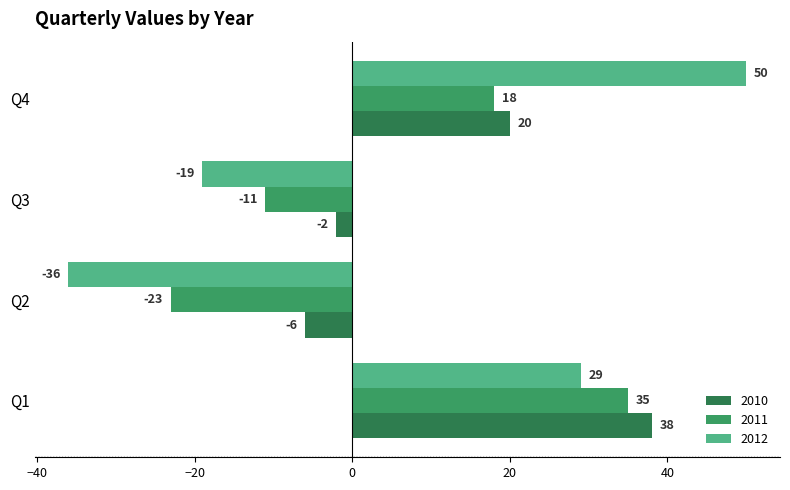

How many values in 2012 are above zero?

2